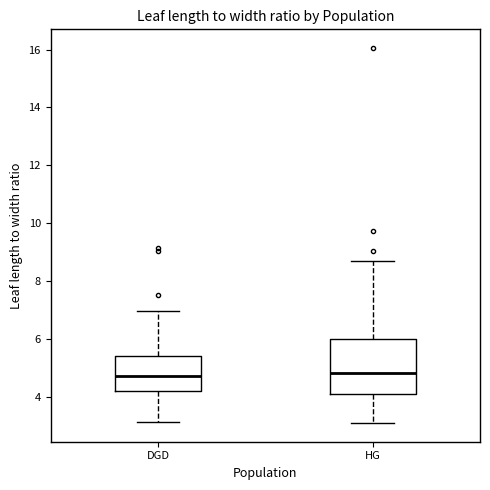

Reading left to right, read every box against the y-axis: the position of its median line, the range the box covers, and the ends of its whiskers. The values are not printed on the chart, so give them approximately, as read against the axis.

DGD: median 4.8, box 4.2 to 5.4, whiskers 3.2 to 7.0
HG: median 4.8, box 4.0 to 6.0, whiskers 3.0 to 8.6